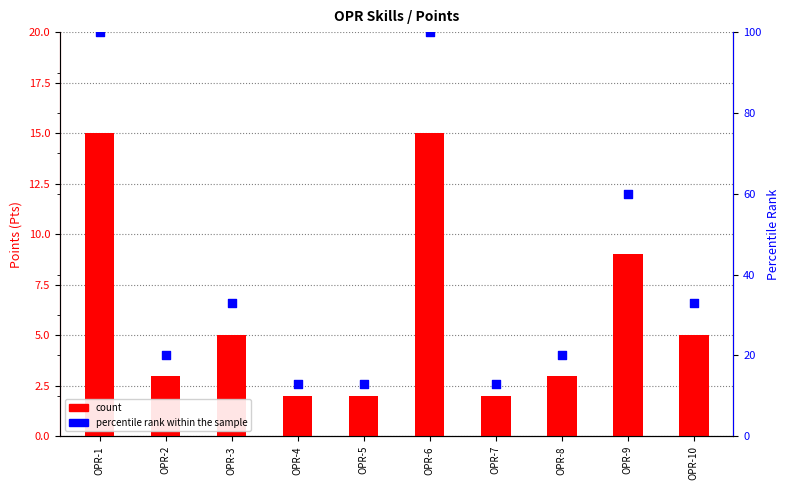

Which series has the largest total across all categories?

percentile rank within the sample